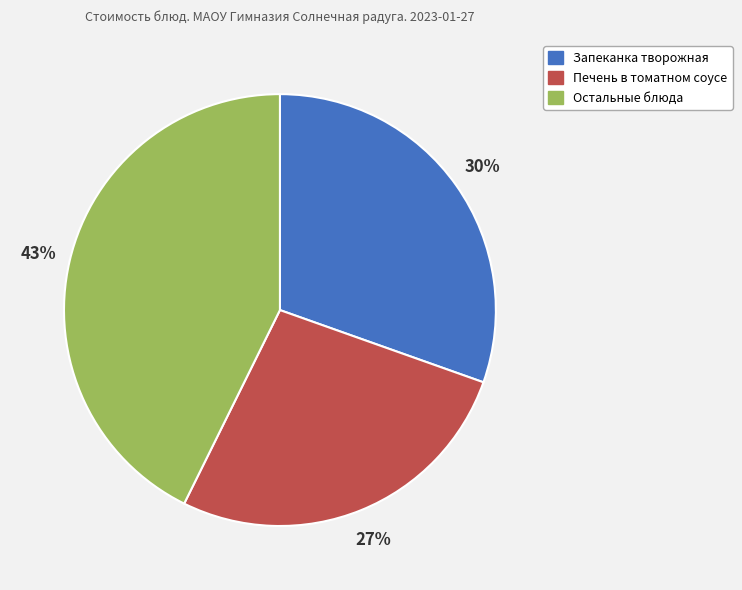

Does any single category account for the majority?

No